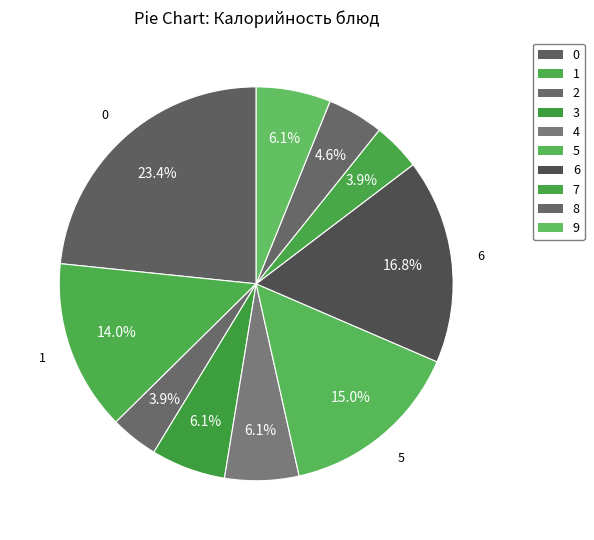

How many slices are in this pie chart?

10